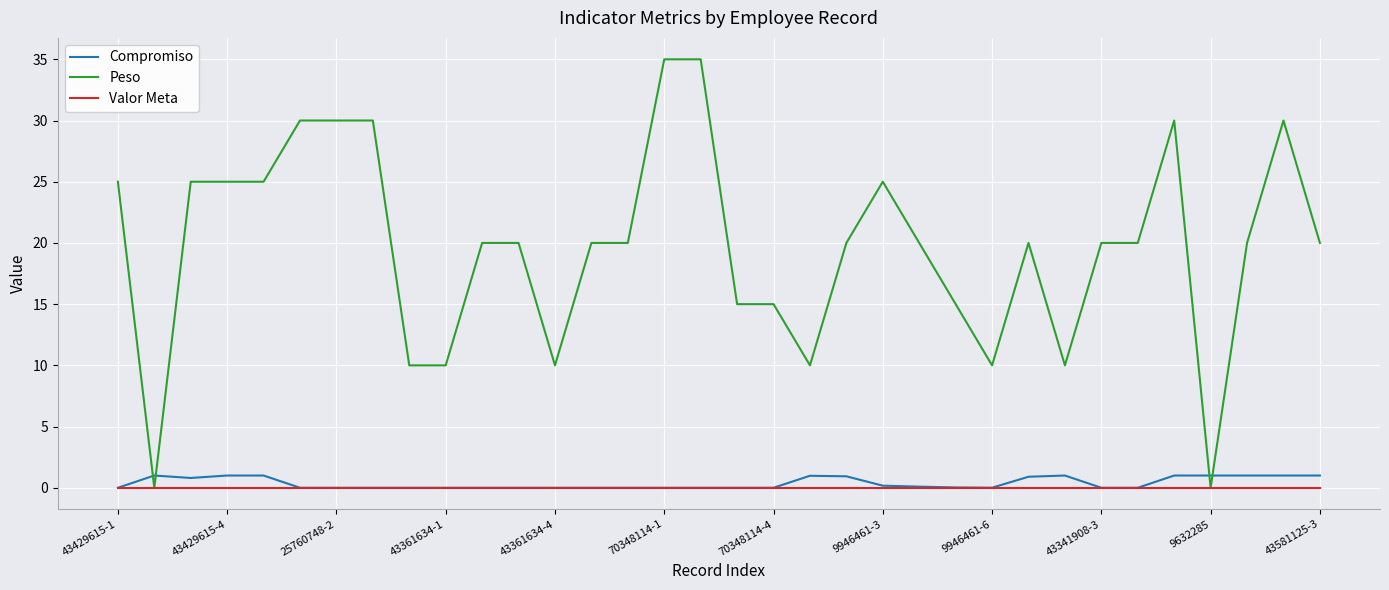

Which series has the largest total across all categories?

Peso